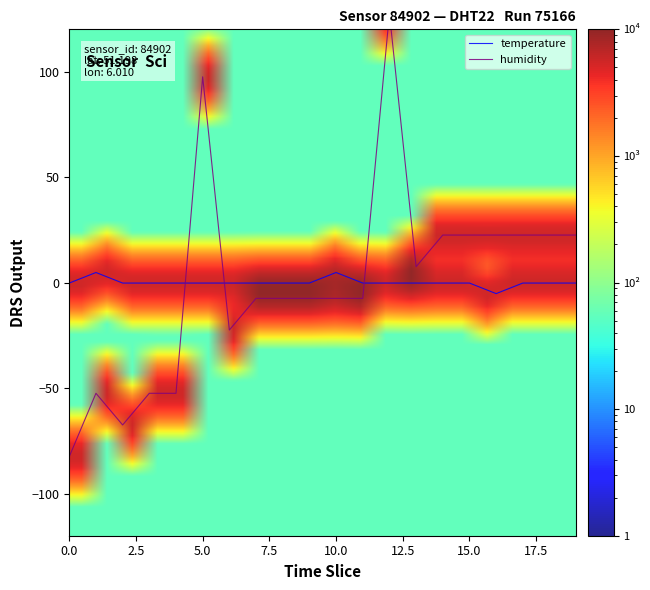

Reading left to right, what are all the values shown in this chart?

temperature: -0.3	4.7	-0.3	-0.3	-0.3	-0.3	-0.3	-0.3	-0.3	-0.3	4.7	-0.3	-0.3	-0.3	-0.3	-0.3	-5.3	-0.3	-0.3	-0.3
humidity: -82.5	-52.5	-67.5	-52.5	-52.5	97.5	-22.5	-7.5	-7.5	-7.5	-7.5	-7.5	127.5	7.5	22.5	22.5	22.5	22.5	22.5	22.5